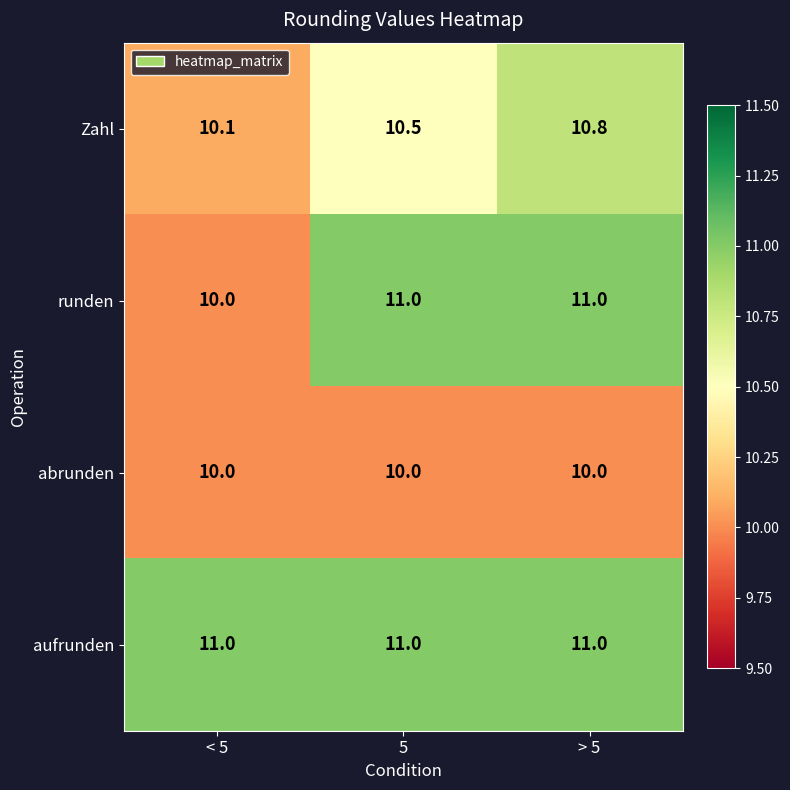

True or false: runden has a value of 5.9 at 5.

False